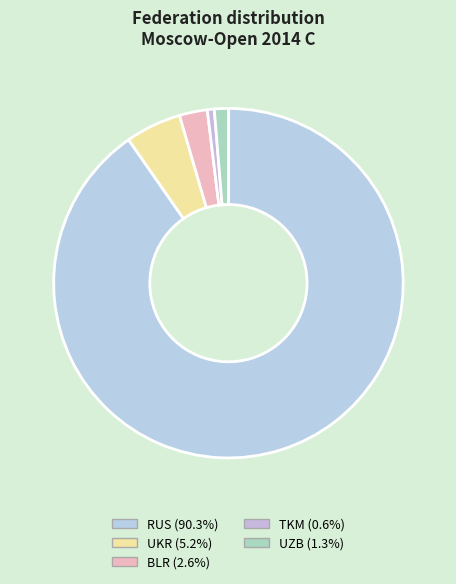

Is there any slice that represents more than half of the pie?

Yes